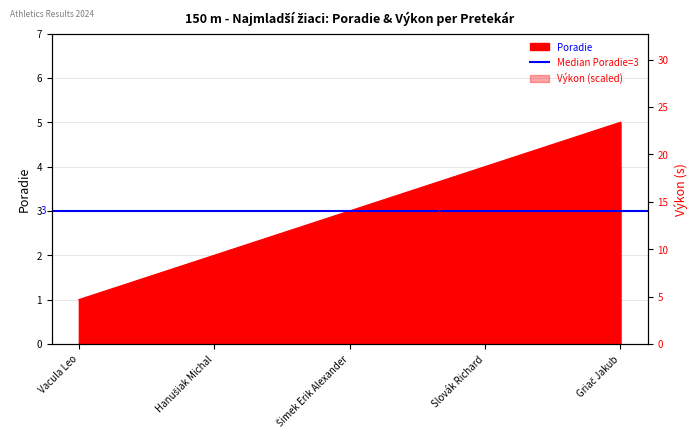

What position from the left is Slovák Richard?

4